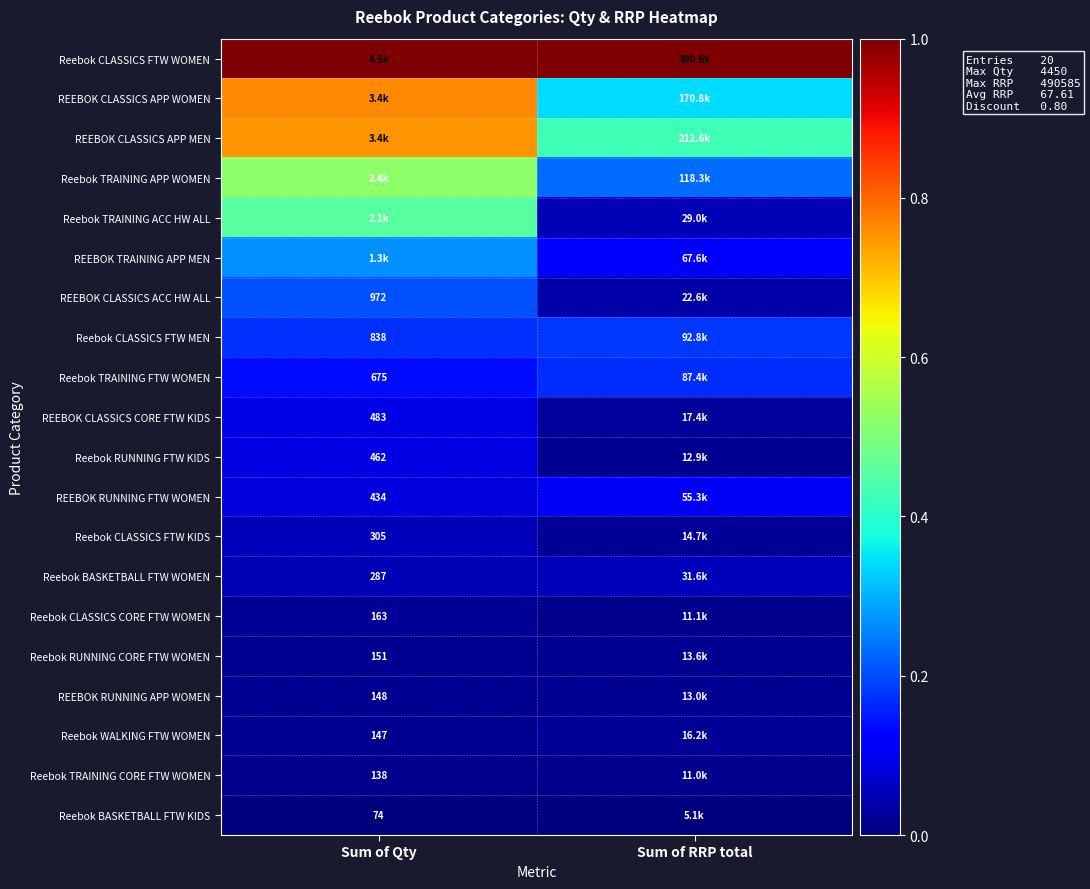

Which has a higher value, Sum of Qty or Sum of RRP total?

Sum of RRP total